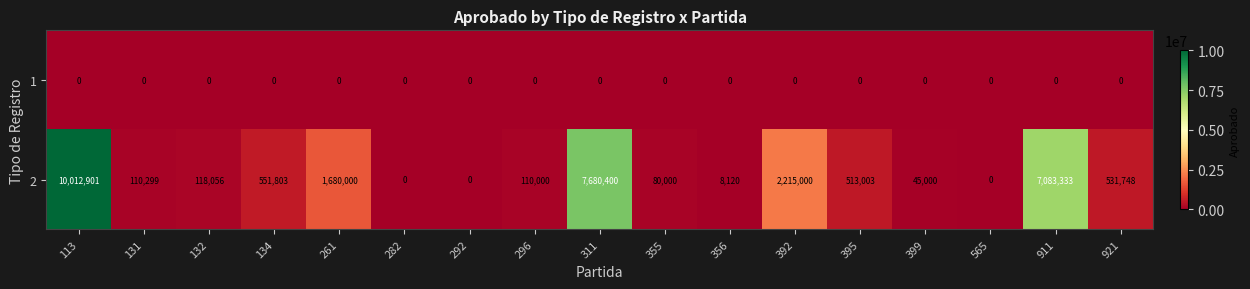

Which series has the largest total across all categories?

2